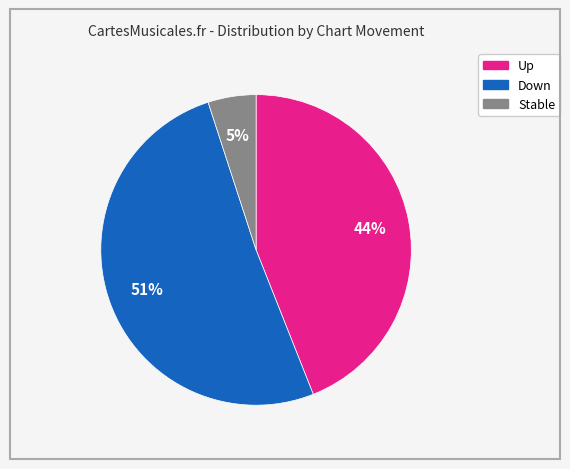

Is there any slice that represents more than half of the pie?

Yes